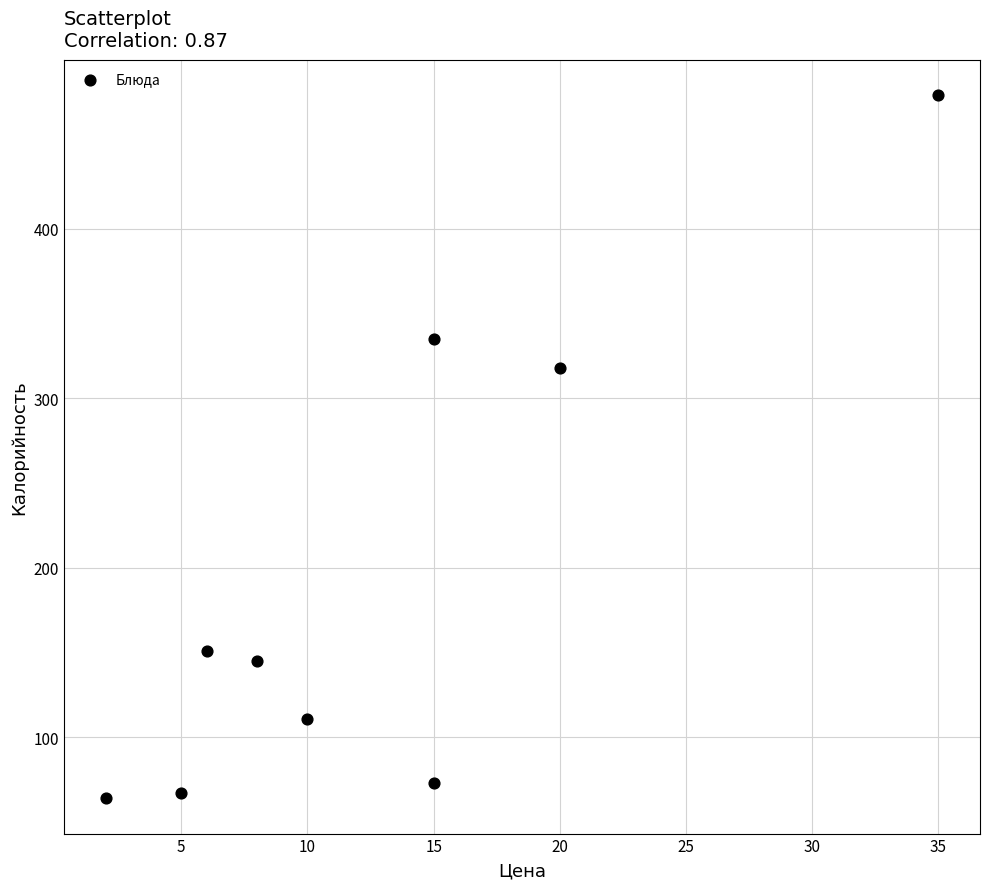

What is the average Y value?

193.6